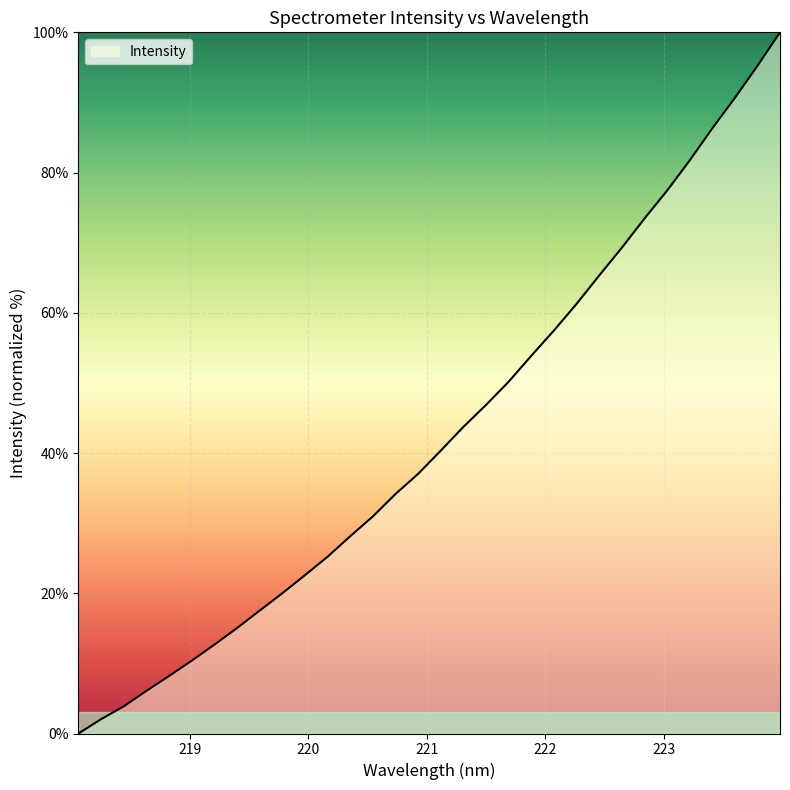

Reading left to right, extract all data points from this chart.

0.0	2.1	3.9	6.1	8.2	10.4	12.7	15.0	17.5	20.0	22.6	25.2	28.1	31.0	34.2	37.0	40.3	43.7	46.9	50.2	53.9	57.5	61.3	65.3	69.3	73.4	77.4	81.7	86.3	90.6	95.2	100.0